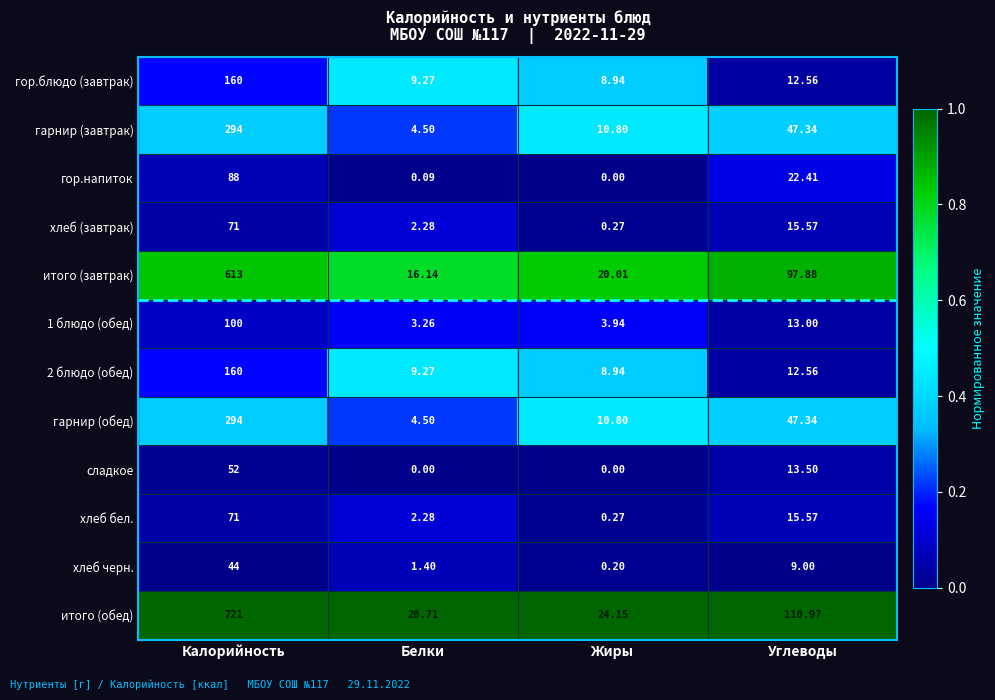

Which category has the highest value across all series?

Калорийность